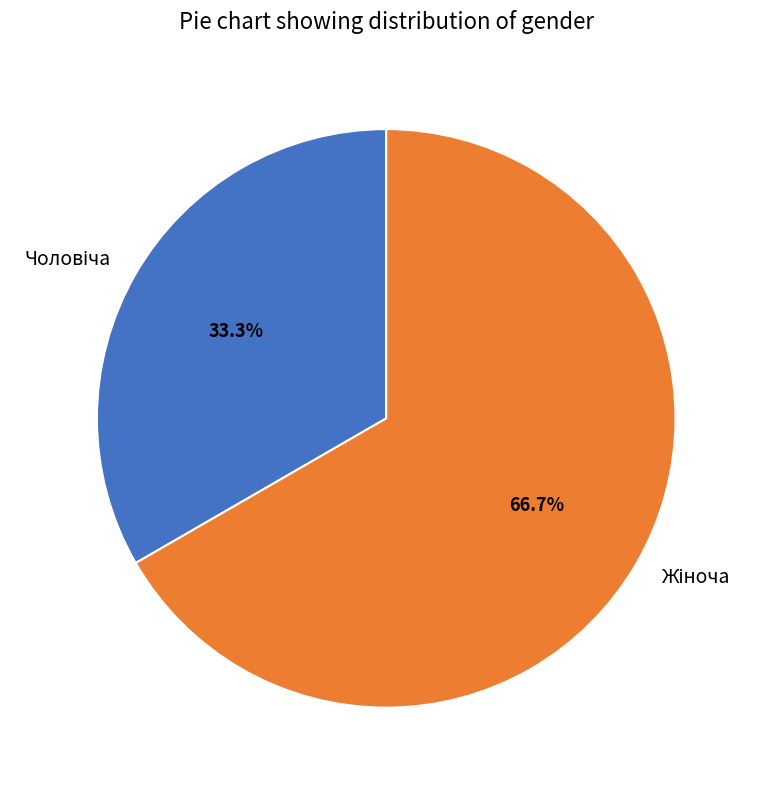

Is there any slice that represents more than half of the pie?

Yes